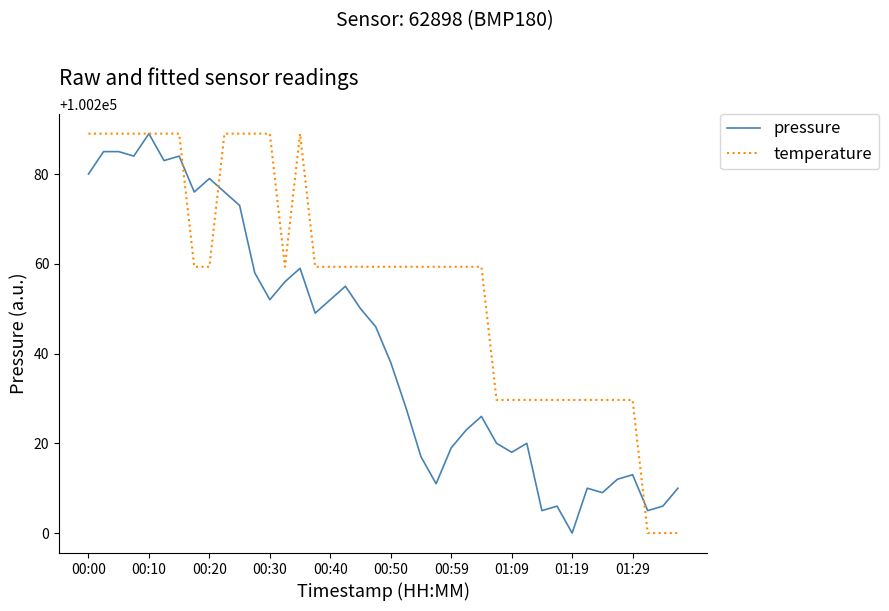

What is the lowest value of the pressure series?

100200.0